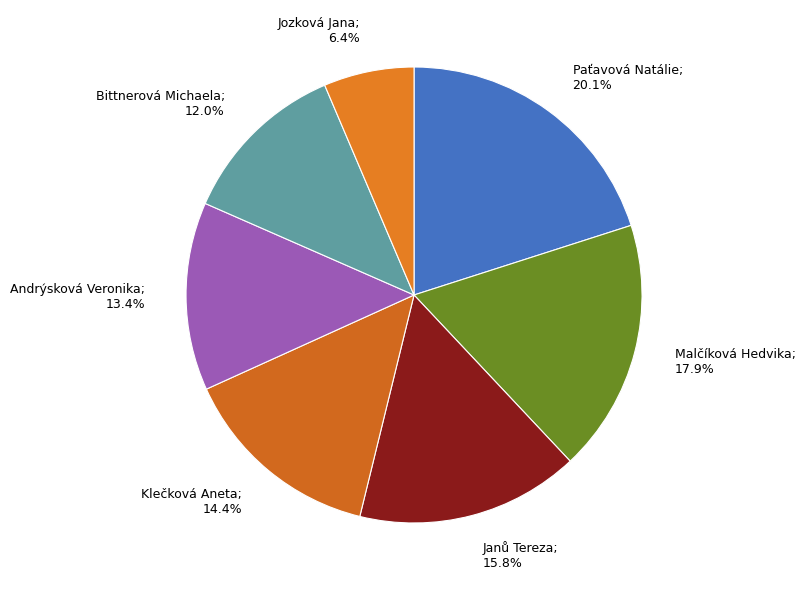

Which category has the biggest portion of the pie?

Paťavová Natálie